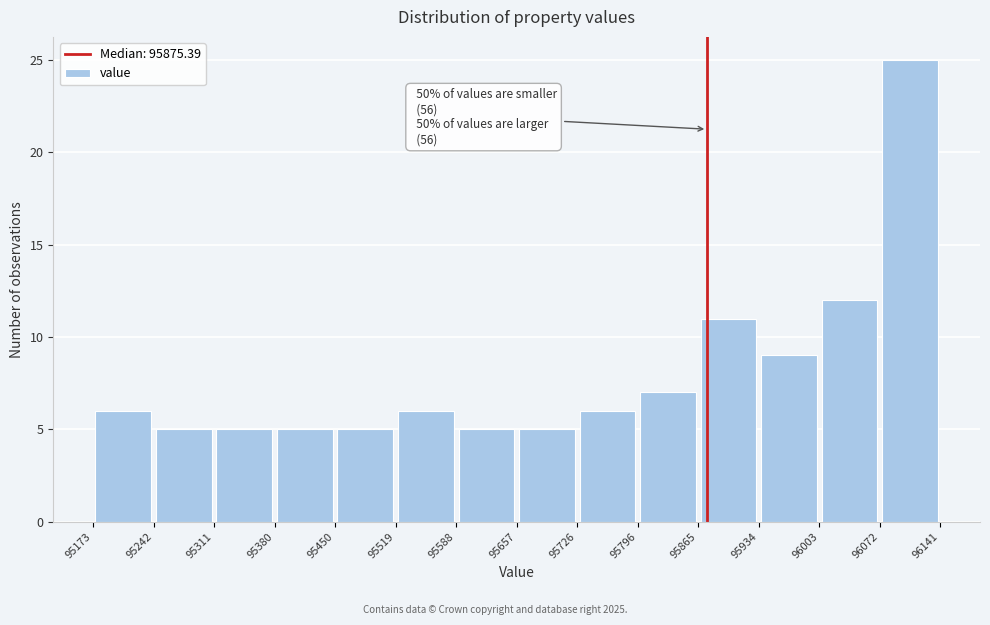

Which range on the x-axis has the tallest bar?

96072 to 96141